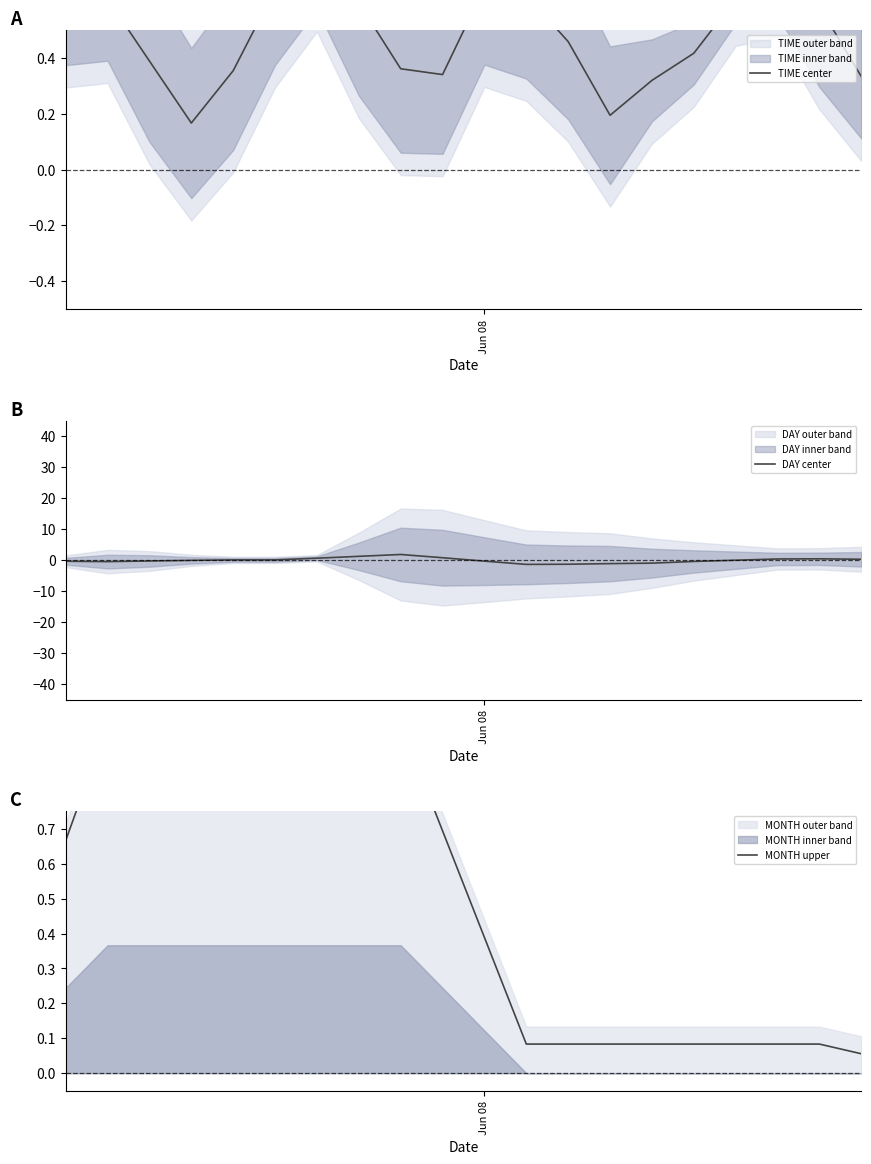

True or false: MONTH upper and DAY center intersect in this chart.

True